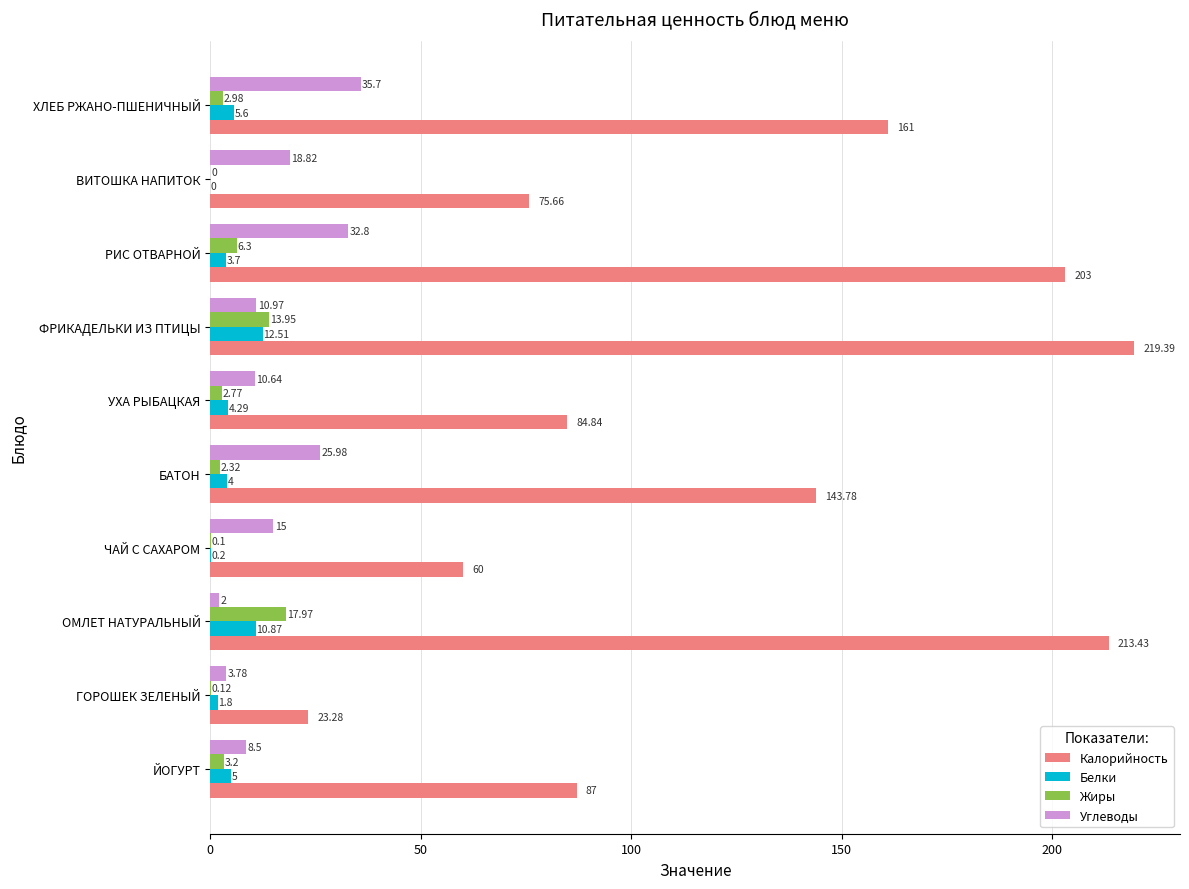

How many distinct data groups are displayed?

4